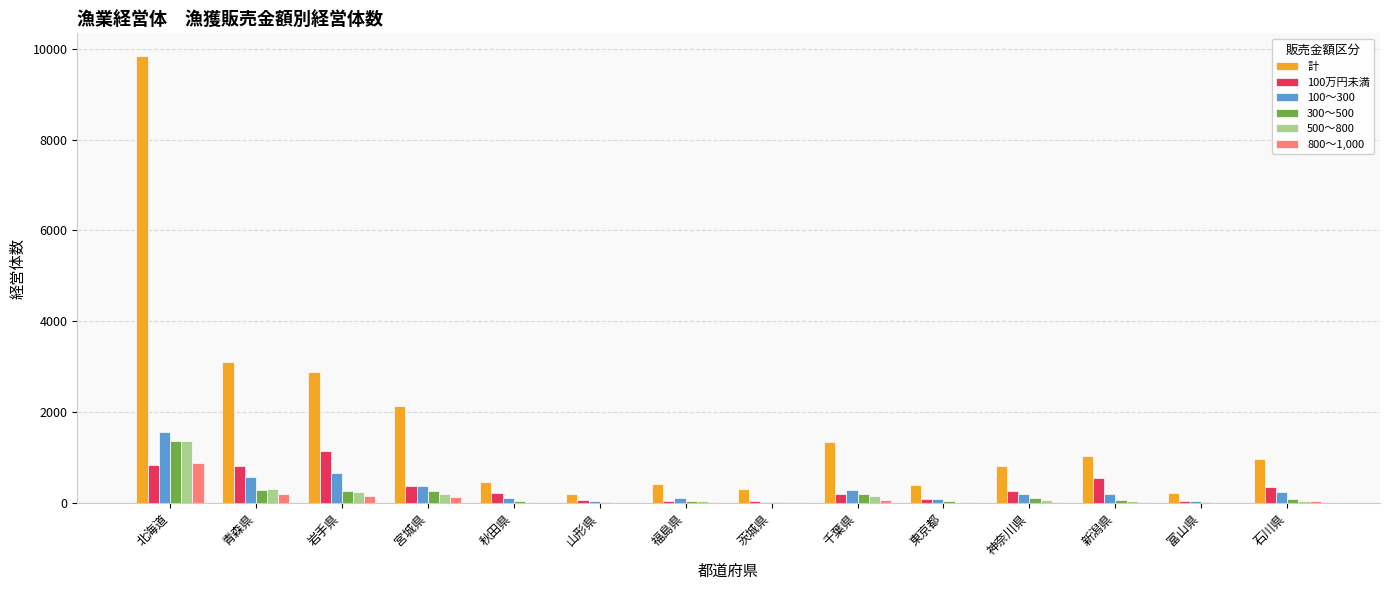

Is the value of 300～500 at 神奈川県 greater than the value of 計 at 石川県?

No